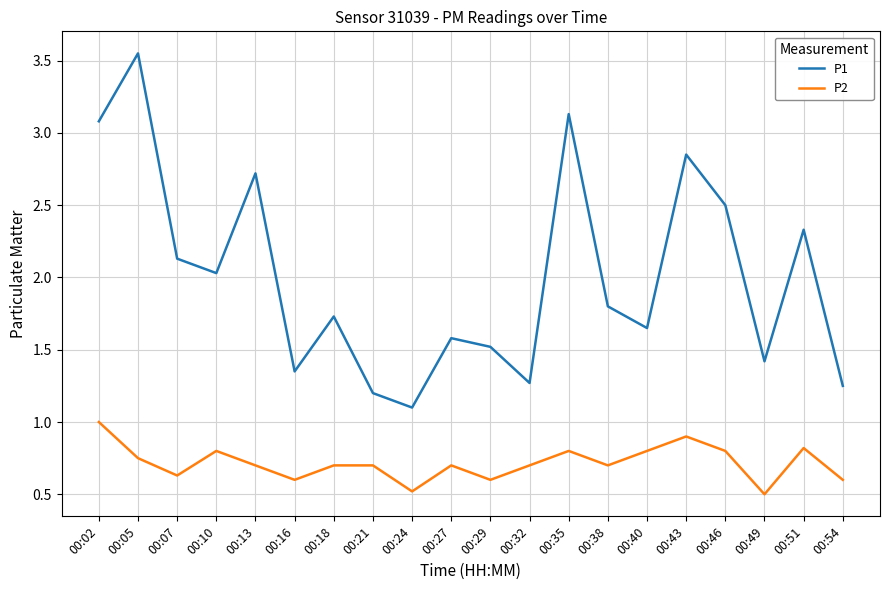

True or false: P2 has more than 1 interior local peaks.

True